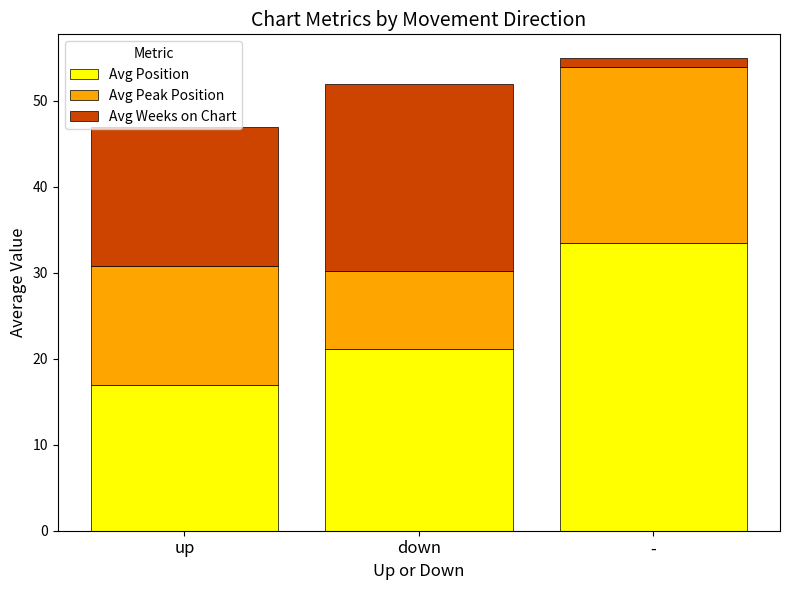

True or false: Avg Position has a value of 16.9 at up.

True